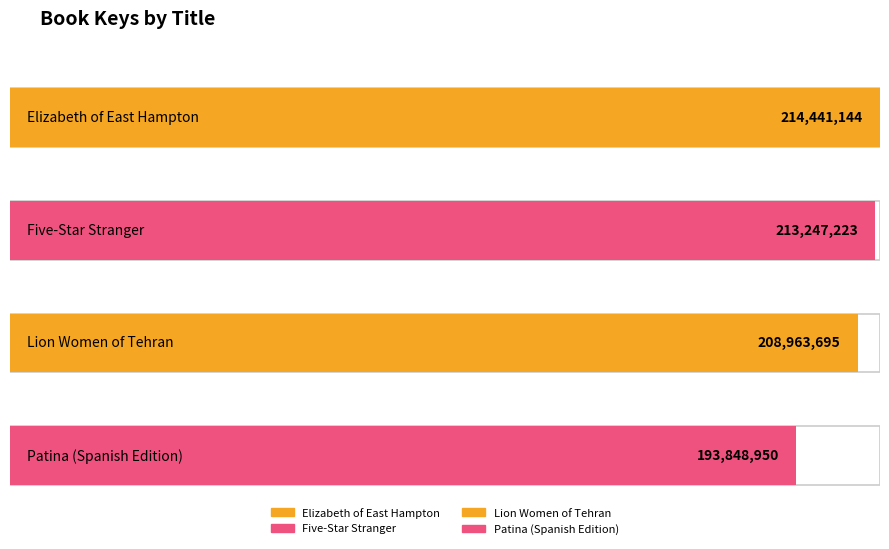

How many values are below 213247223?

2